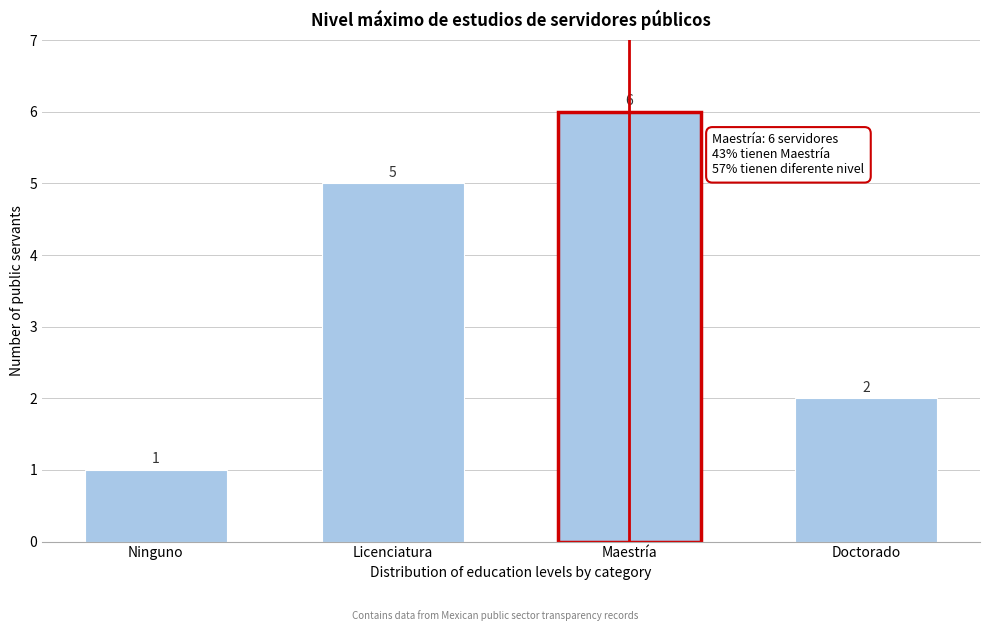

Reading left to right, list all the values displayed in this chart.

Ninguno=1	Licenciatura=5	Maestría=6	Doctorado=2